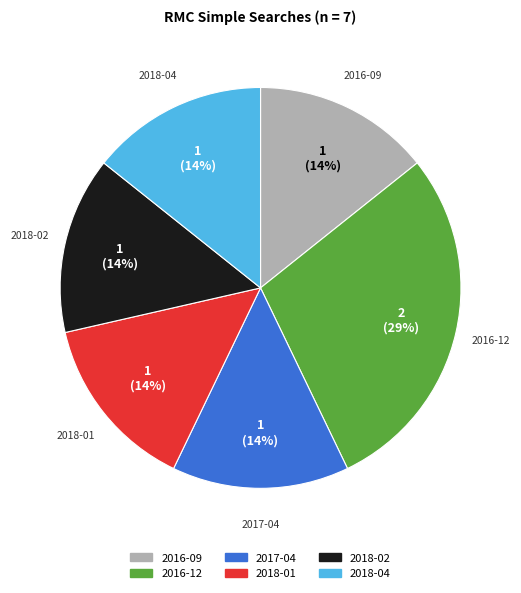

Do 2016-09 and 2018-04 together represent more than half of the pie?

No